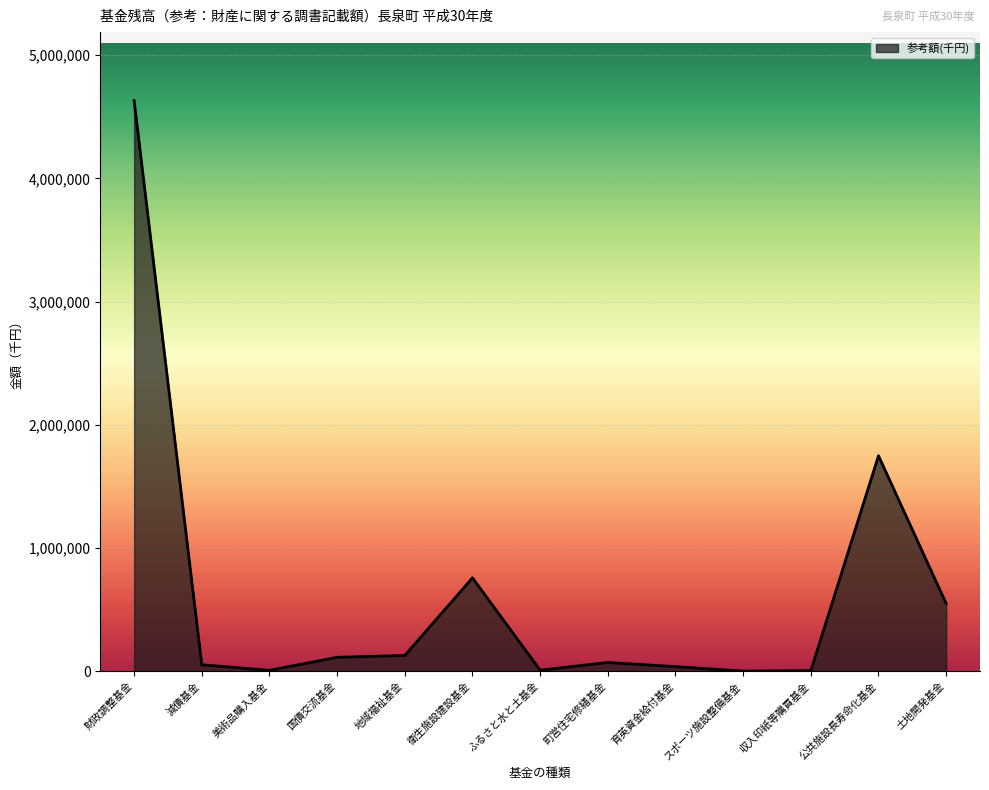

The chart shows a value of 350 at スポーツ施設整備基金. True or false?

True